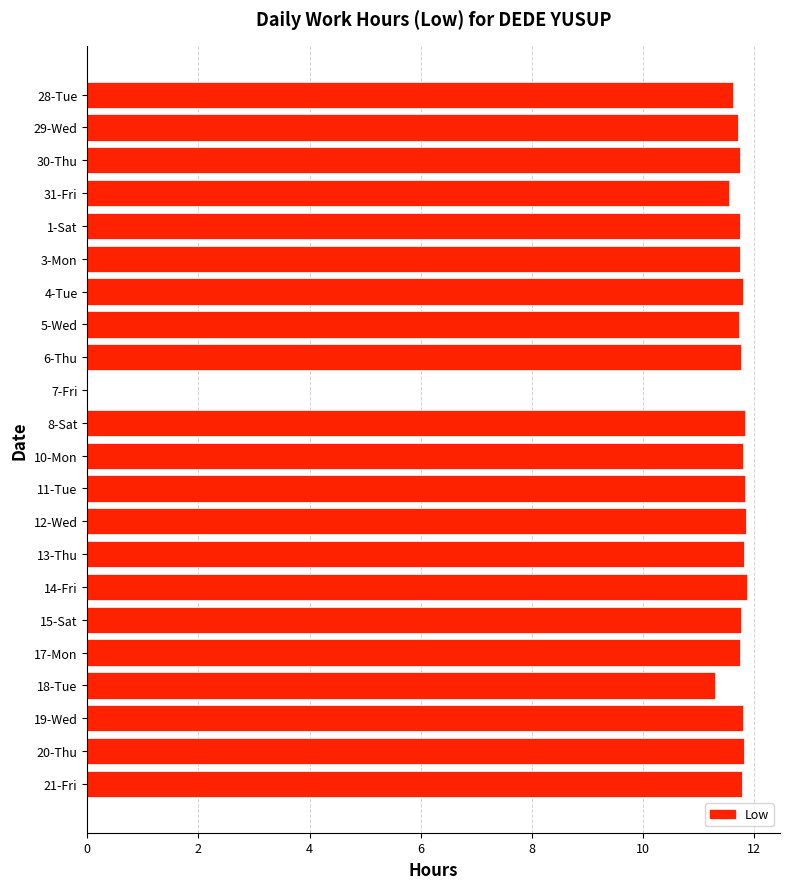

Count the number of data series in this chart.

1